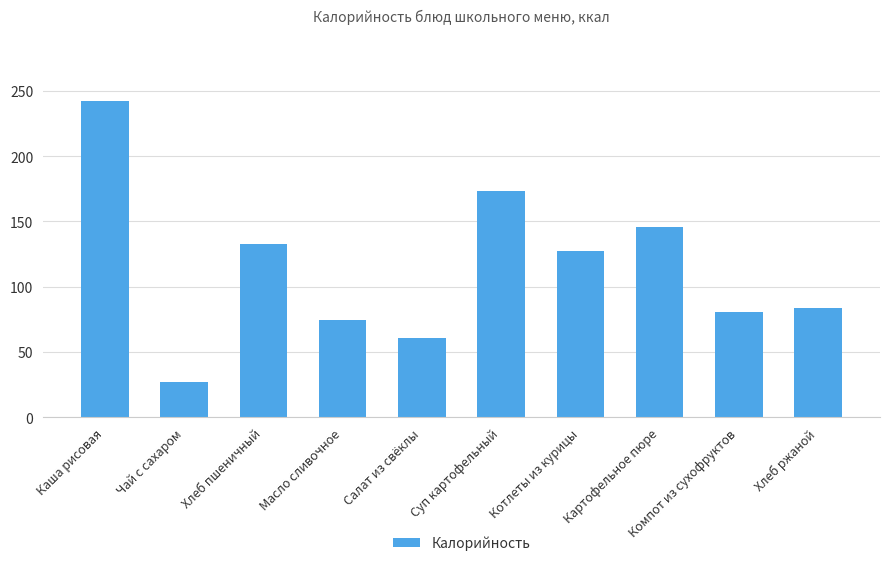

What is the approximate value at Салат из свёклы?

60.8